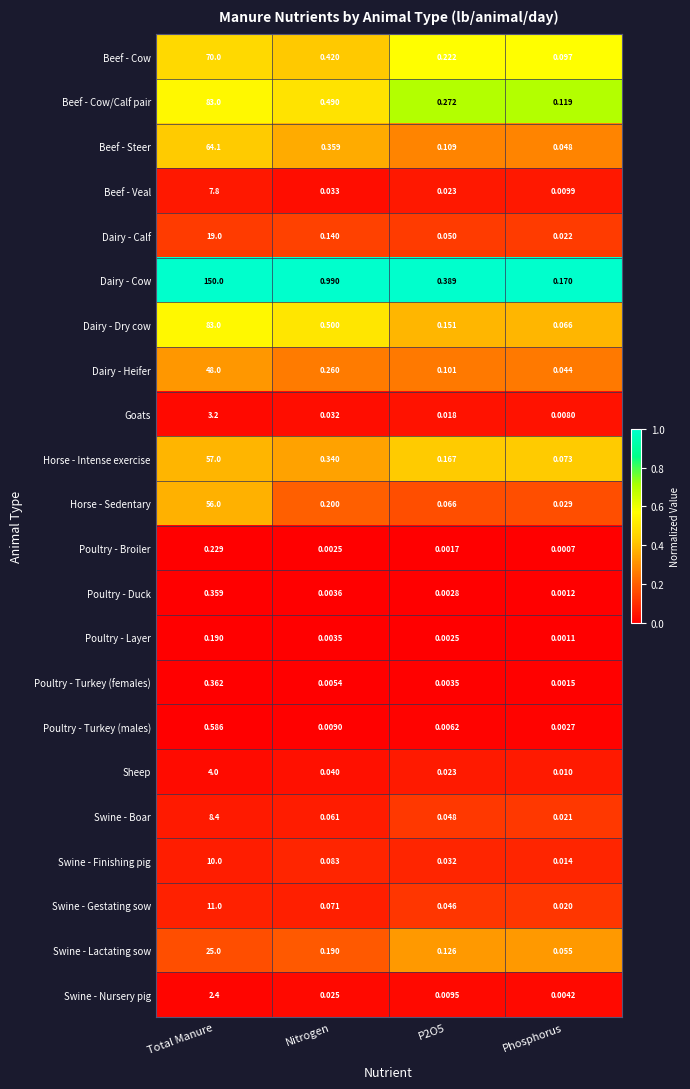

What is the greatest value displayed?

150.0